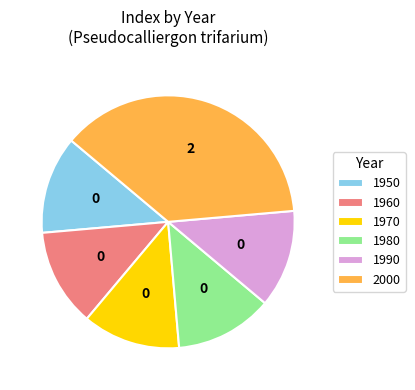

Is it true that 1970 is 13% of the pie?

True